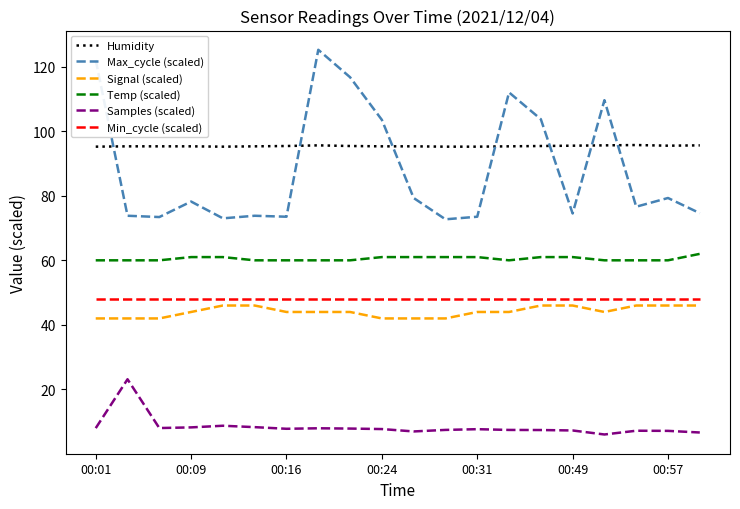

True or false: Humidity and Min_cycle (scaled) intersect in this chart.

False